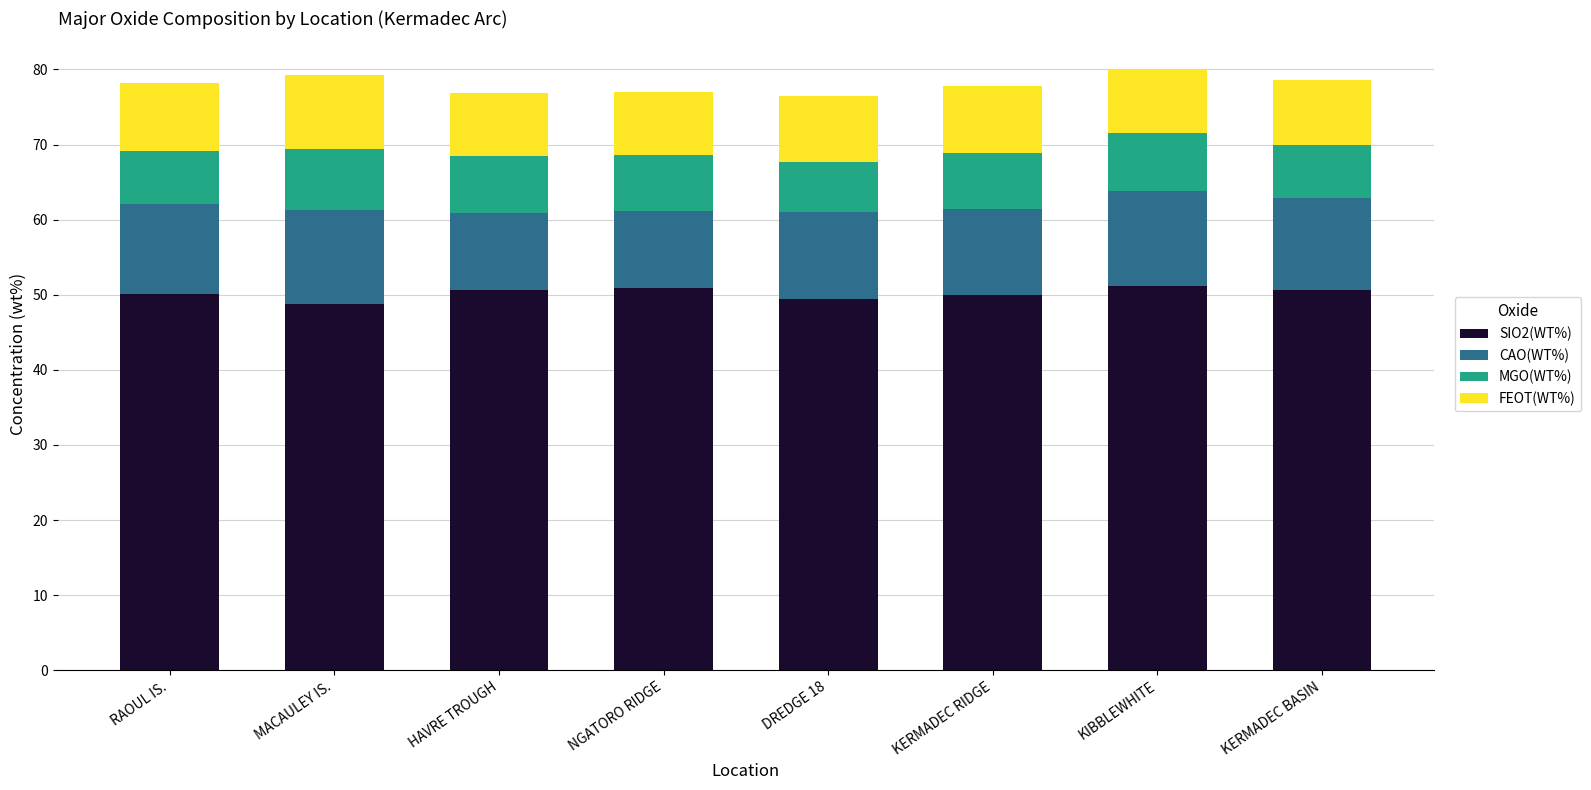

How many bars are there in total?

8